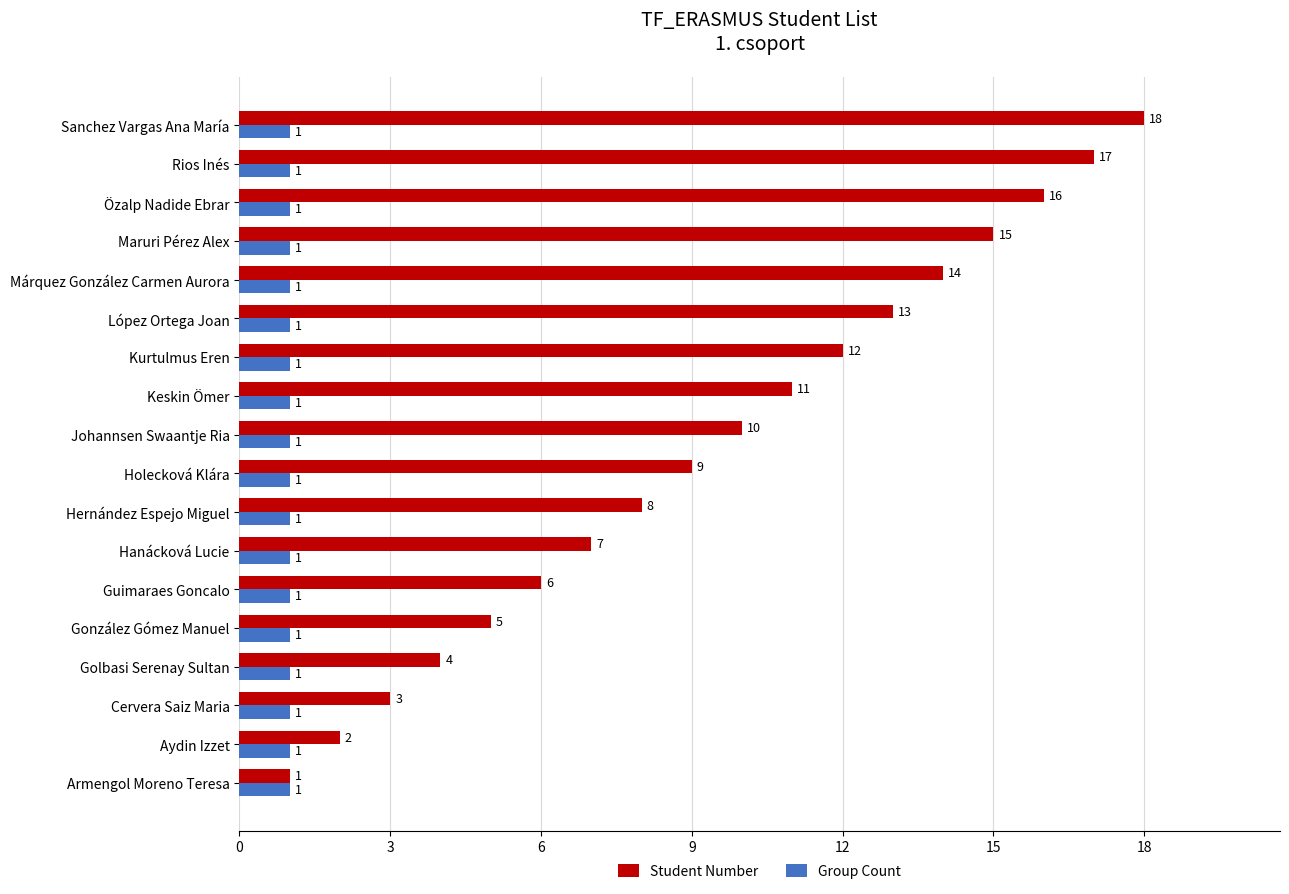

What is the spread (max minus min) of values at Sanchez Vargas Ana María?

17